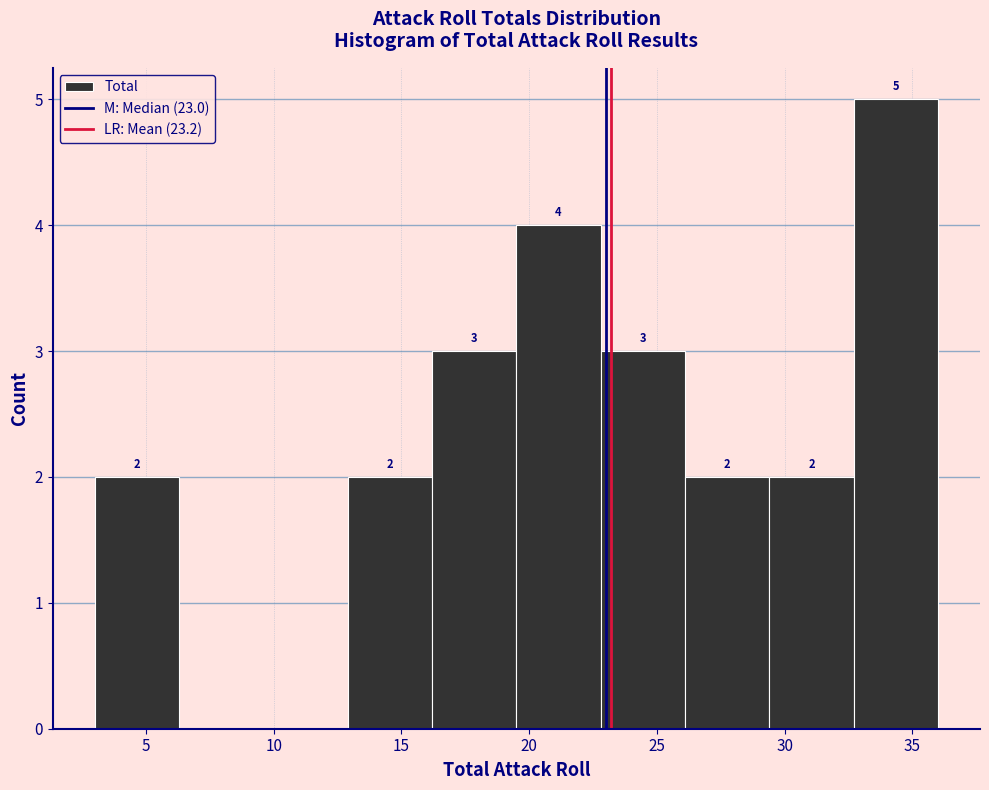

Over which range of the x-axis is the bar tallest?

32.7 to 36.0